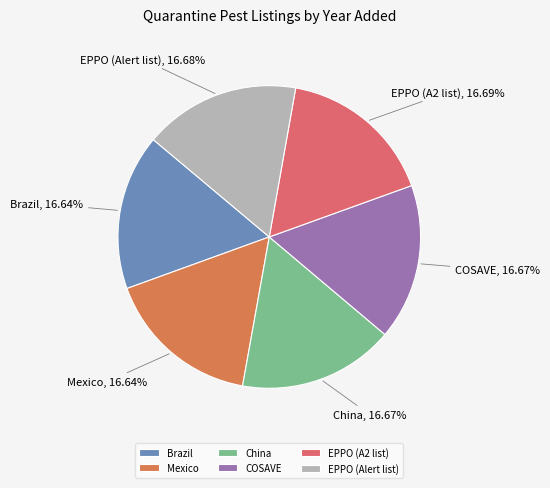

What percentage is the Brazil slice, to the nearest percent?

17%